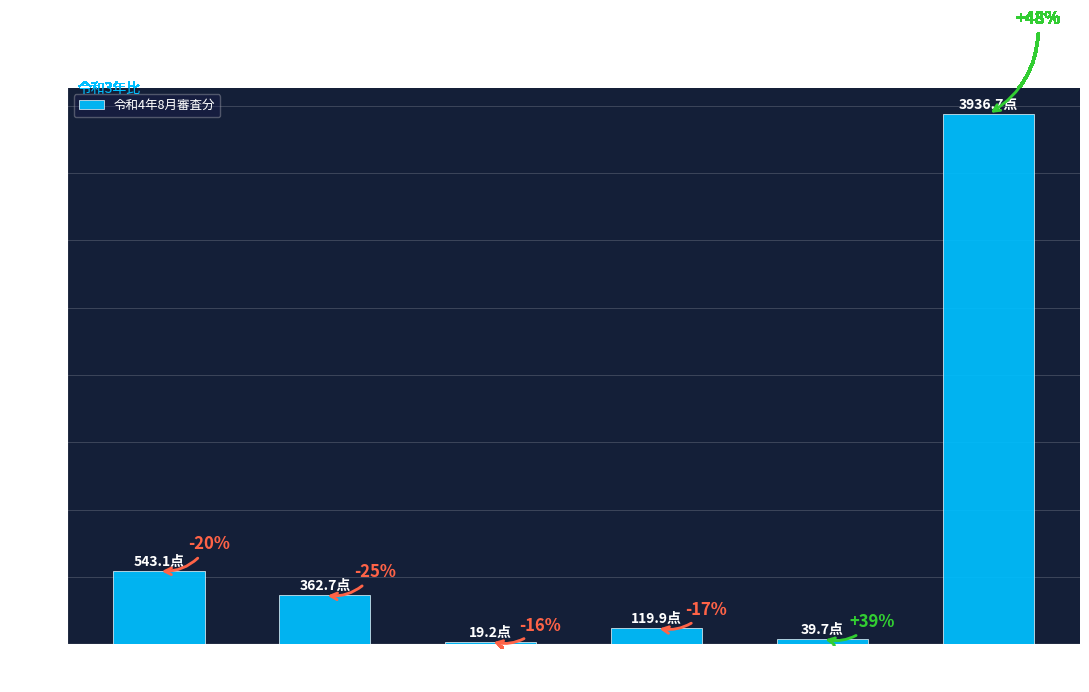

Does the chart contain any negative values?

No